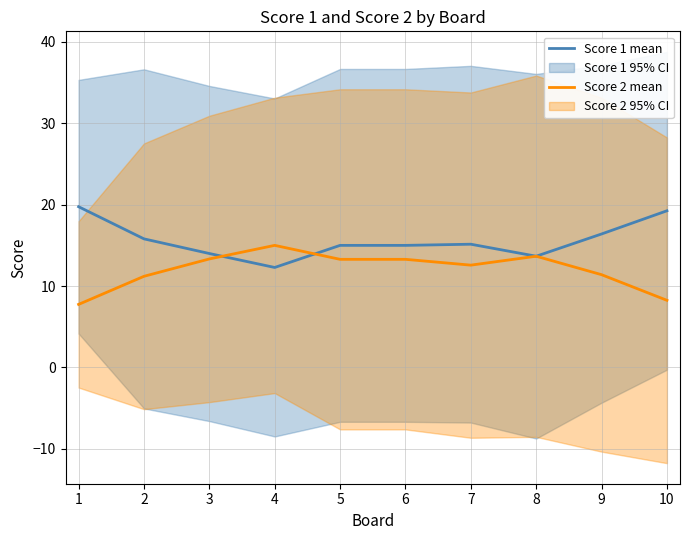

What is the lowest value of the Score 2 mean series?

7.8